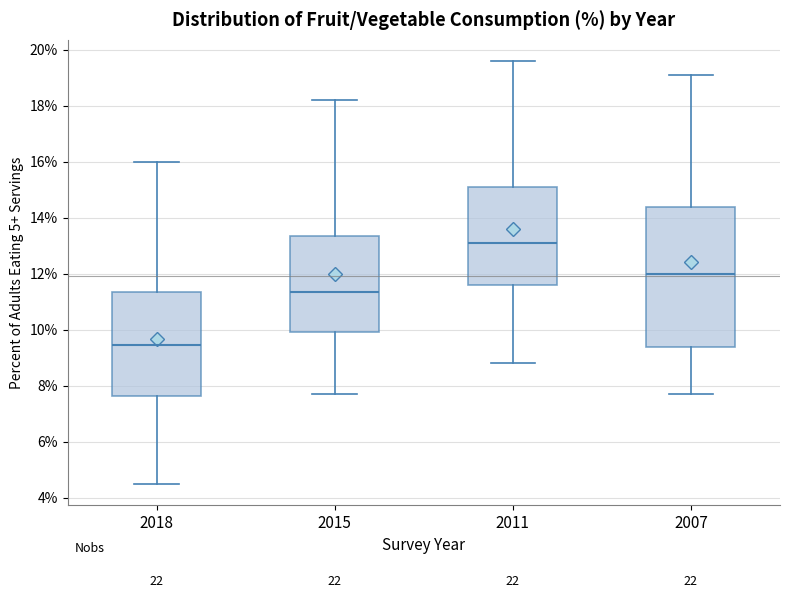

Where is the upper edge of the box at x = 2007 on the y-axis? The values are not printed on the chart, so give them approximately, as read against the axis.

14.4